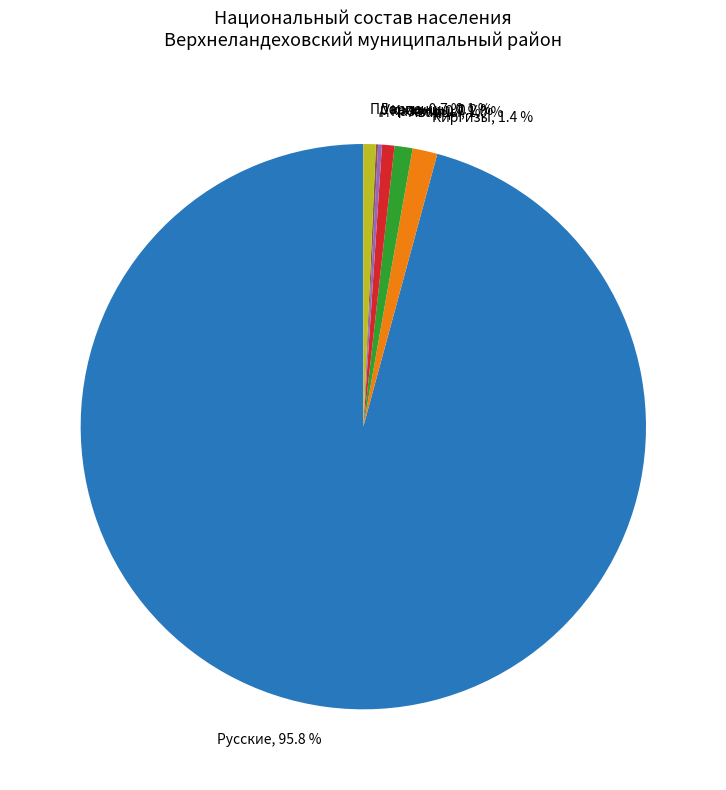

What is the ratio of the value at Прочие, 0.7 % to the value at Аварцы, 1.0 %?

0.7